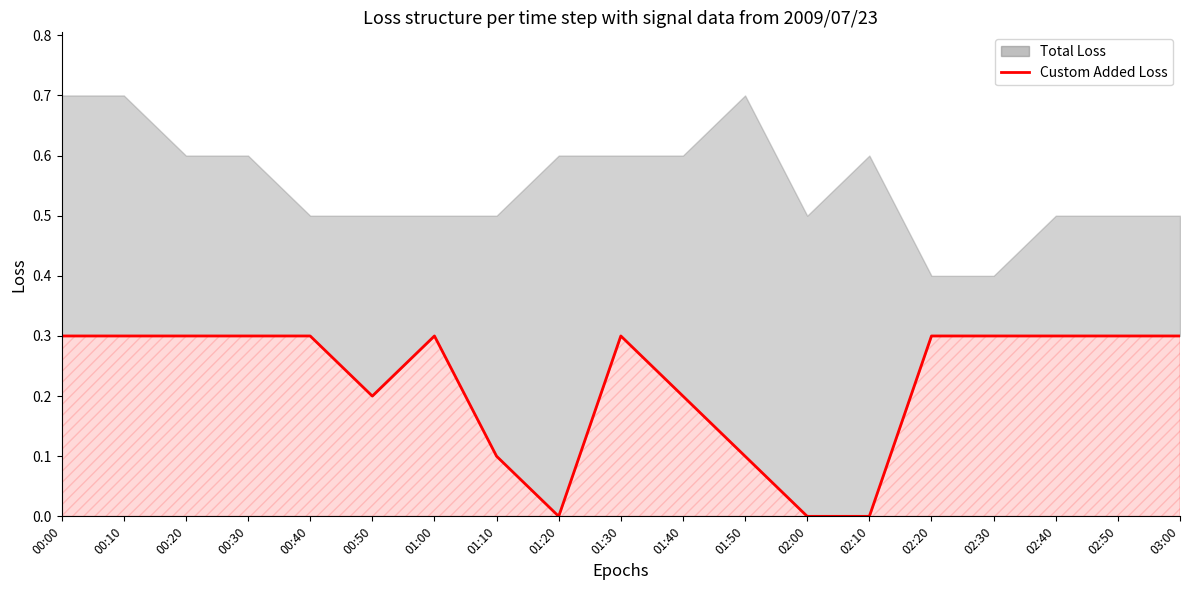

At which label is the value closest to 0?

01:20